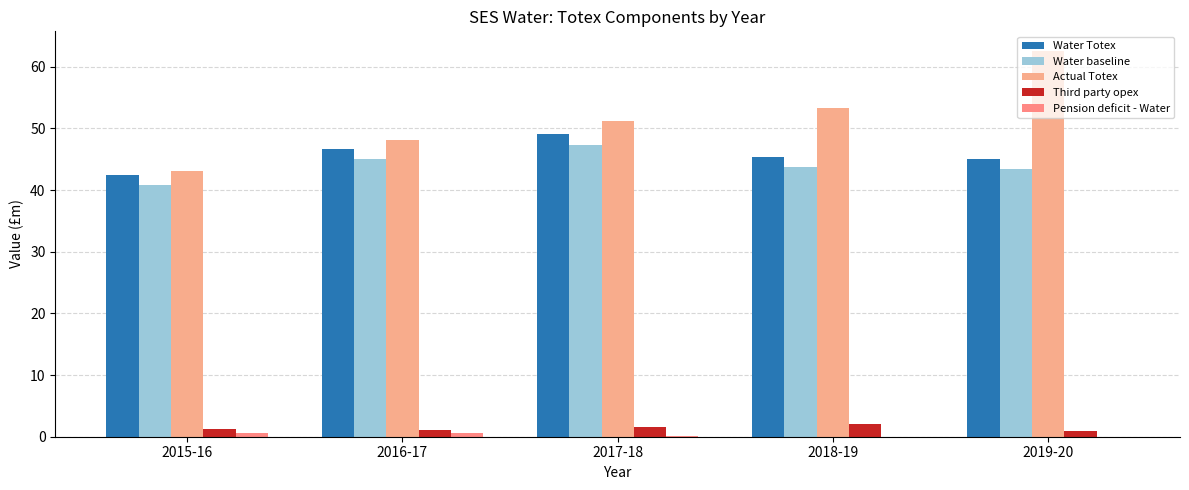

List the labels in order of Water baseline value, largest first.

2017-18, 2016-17, 2018-19, 2019-20, 2015-16